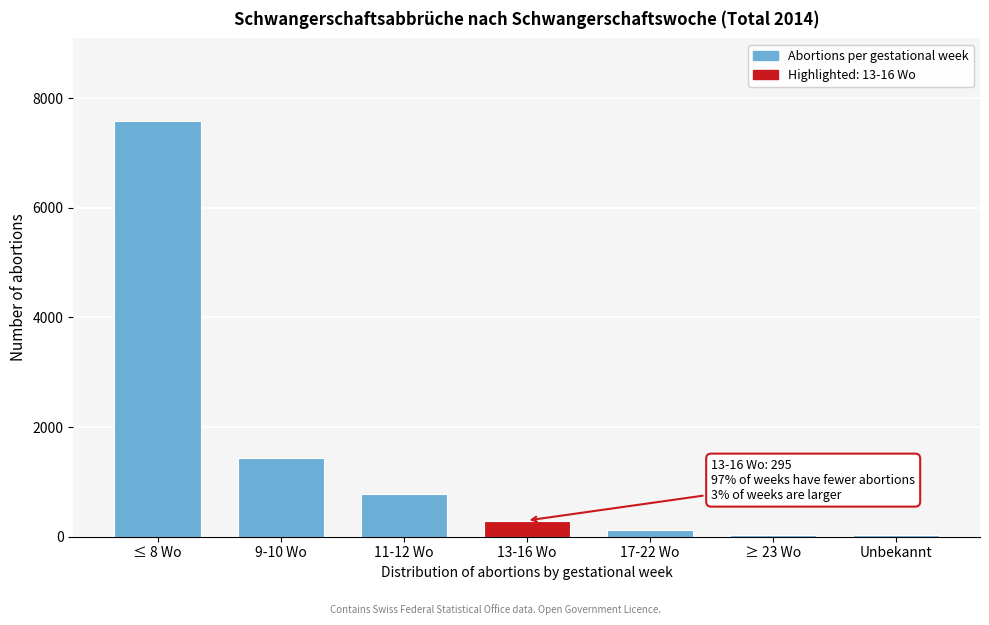

What is the average value?

1468